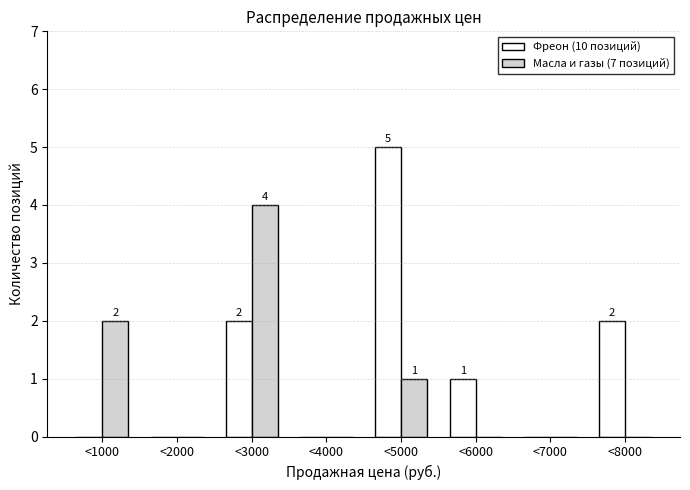

Reading right to left, list all the values displayed in this chart.

Фреон (10 позиций): <8000=2	<7000=0	<6000=1	<5000=5	<4000=0	<3000=2	<2000=0	<1000=0
Масла и газы (7 позиций): <8000=0	<7000=0	<6000=0	<5000=1	<4000=0	<3000=4	<2000=0	<1000=2